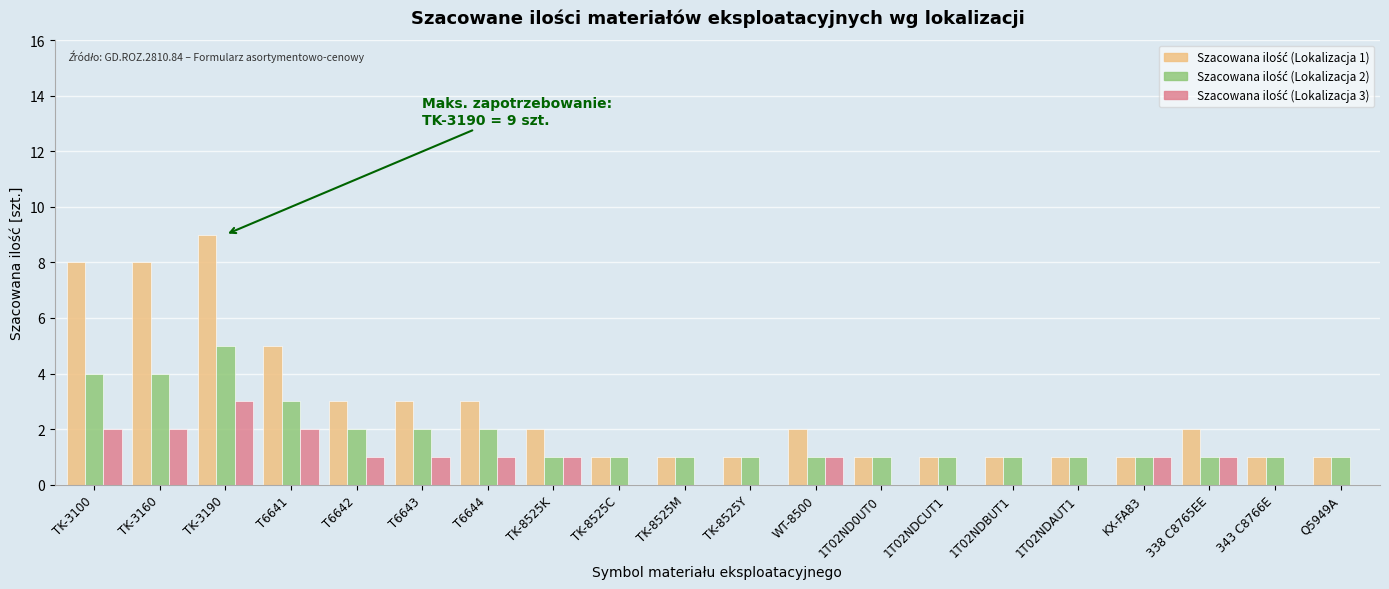

What is the total value across all series at KX-FA83?

3